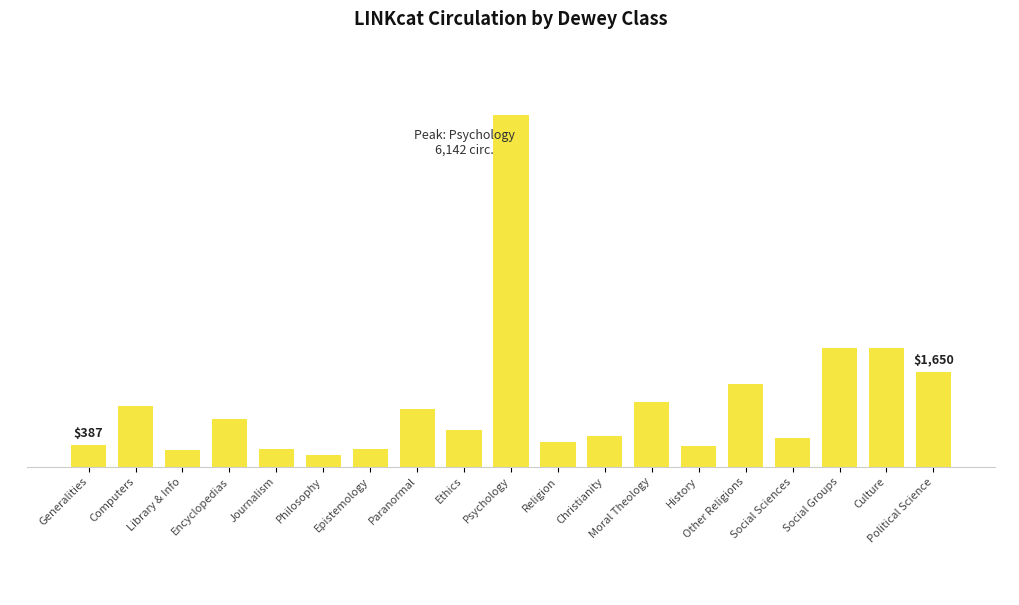

Is it true that the value at Other Religions is 553?

False